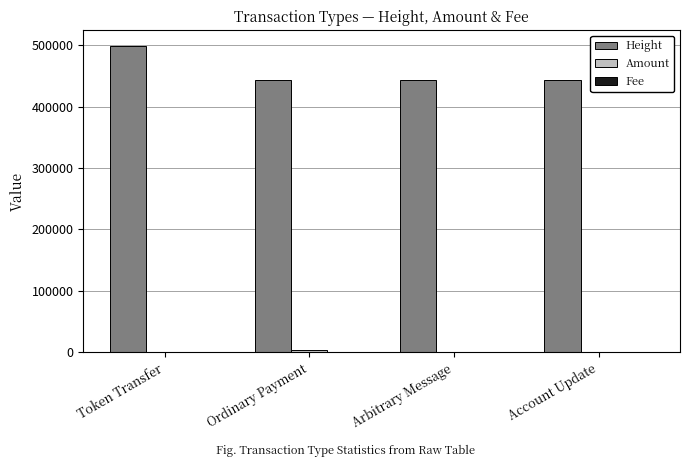

The Height series shows 499078.0 at Token Transfer. True or false?

True